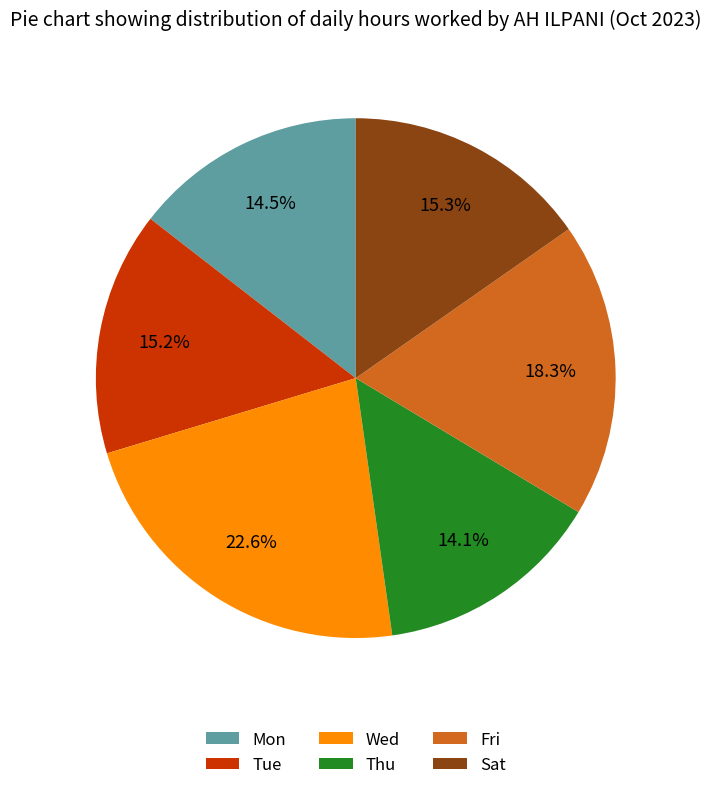

Which slice is the largest?

Wed